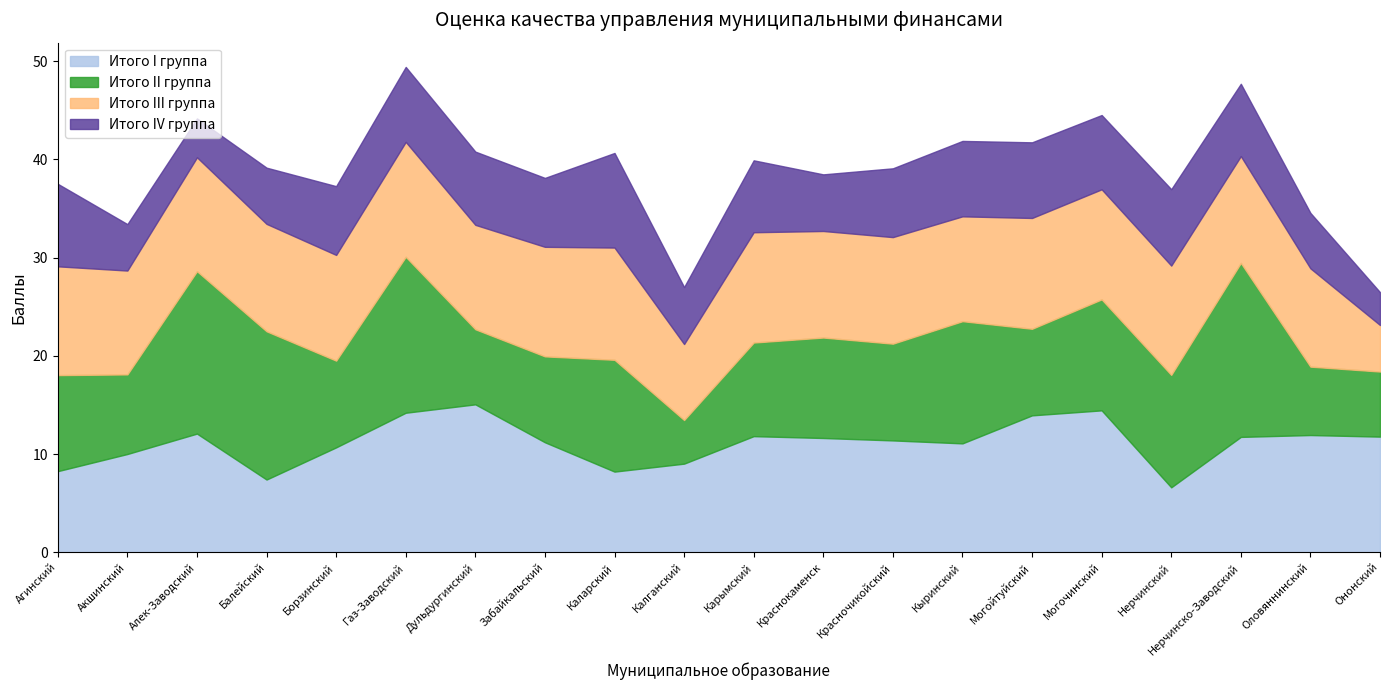

What is the label of the 12th point from the right?

Каларский